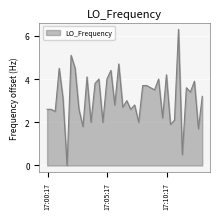

What is the greatest value displayed?

6.3